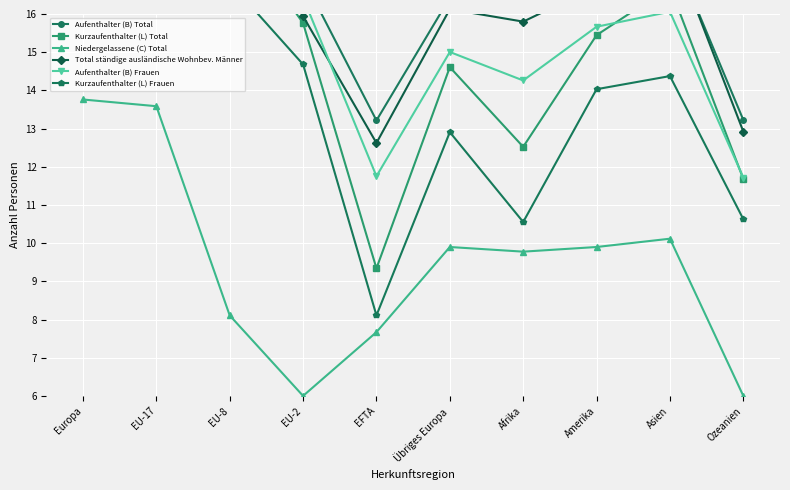

Reading left to right, transcribe all the data shown in this chart.

Aufenthalter (B) Total: Europa=22.7	EU-17=22.4	EU-8=19.4	EU-2=16.9	EFTA=13.2	Übriges Europa=16.4	Afrika=16.2	Amerika=17.0	Asien=17.8	Ozeanien=13.2
Kurzaufenthalter (L) Total: Europa=20.4	EU-17=19.7	EU-8=18.5	EU-2=15.8	EFTA=9.3	Übriges Europa=14.6	Afrika=12.5	Amerika=15.4	Asien=16.7	Ozeanien=11.7
Niedergelassene (C) Total: Europa=13.8	EU-17=13.6	EU-8=8.1	EU-2=6.0	EFTA=7.7	Übriges Europa=9.9	Afrika=9.8	Amerika=9.9	Asien=10.1	Ozeanien=6.0
Total ständige ausländische Wohnbev. Männer: Europa=22.4	EU-17=22.1	EU-8=19.4	EU-2=15.9	EFTA=12.6	Übriges Europa=16.1	Afrika=15.8	Amerika=16.7	Asien=17.9	Ozeanien=12.9
Aufenthalter (B) Frauen: Europa=21.1	EU-17=20.8	EU-8=17.9	EU-2=16.4	EFTA=11.8	Übriges Europa=15.0	Afrika=14.3	Amerika=15.7	Asien=16.1	Ozeanien=11.7
Kurzaufenthalter (L) Frauen: Europa=18.6	EU-17=17.7	EU-8=16.8	EU-2=14.7	EFTA=8.1	Übriges Europa=12.9	Afrika=10.6	Amerika=14.0	Asien=14.4	Ozeanien=10.6